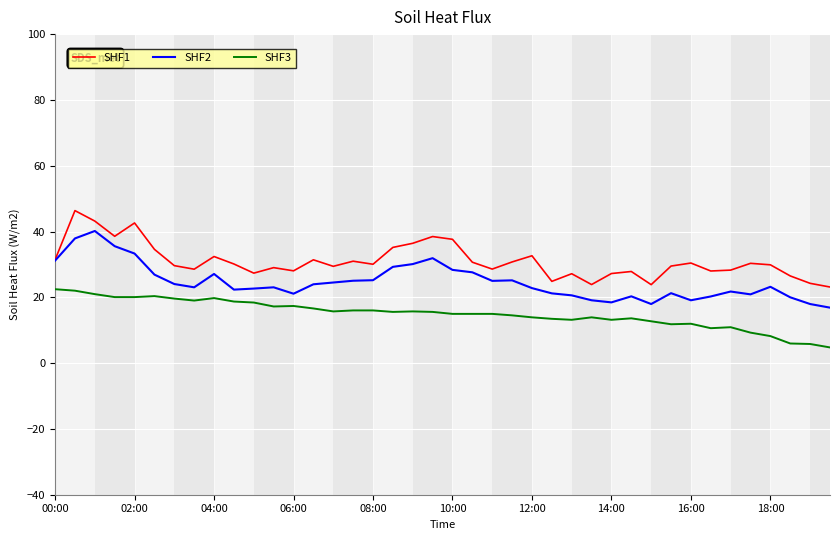

What is the maximum value shown in the chart?

46.4